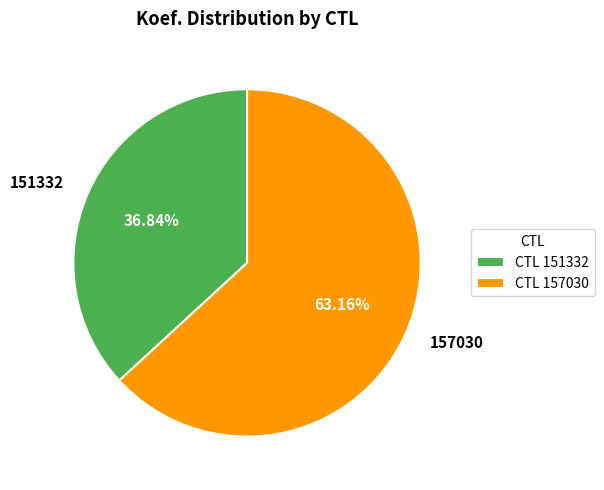

To the nearest percent, what percentage of the pie is 151332?

37%